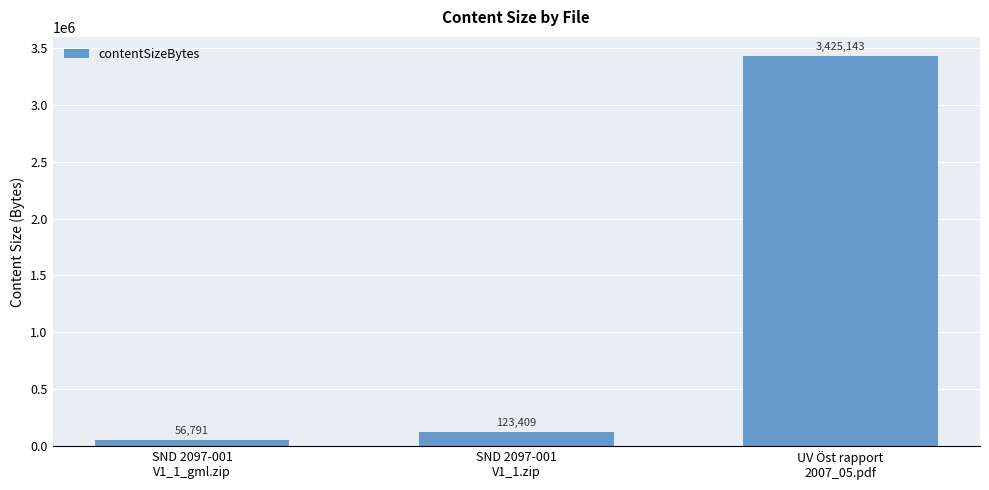

True or false: the data shows 1458142 at UV Öst rapport
2007_05.pdf.

False